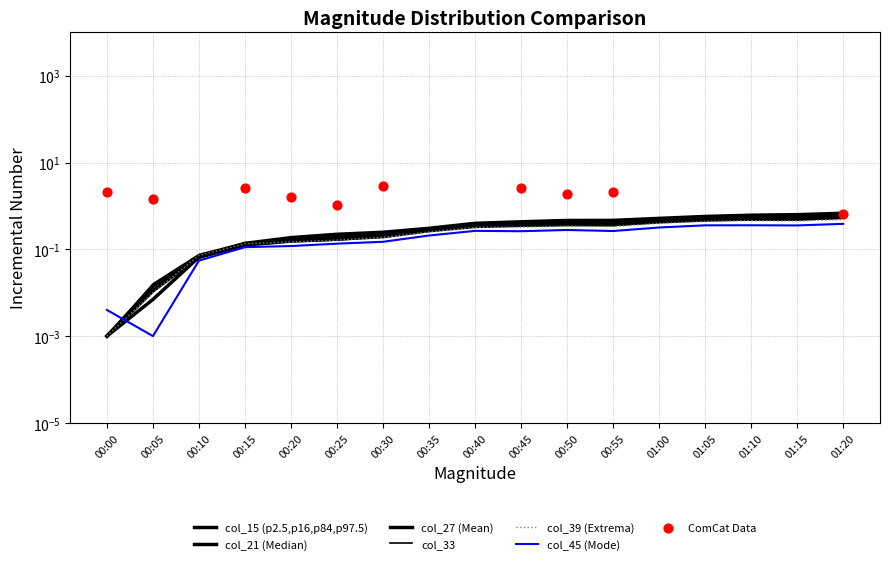

What is the total value across all series at 01:00?

2.5